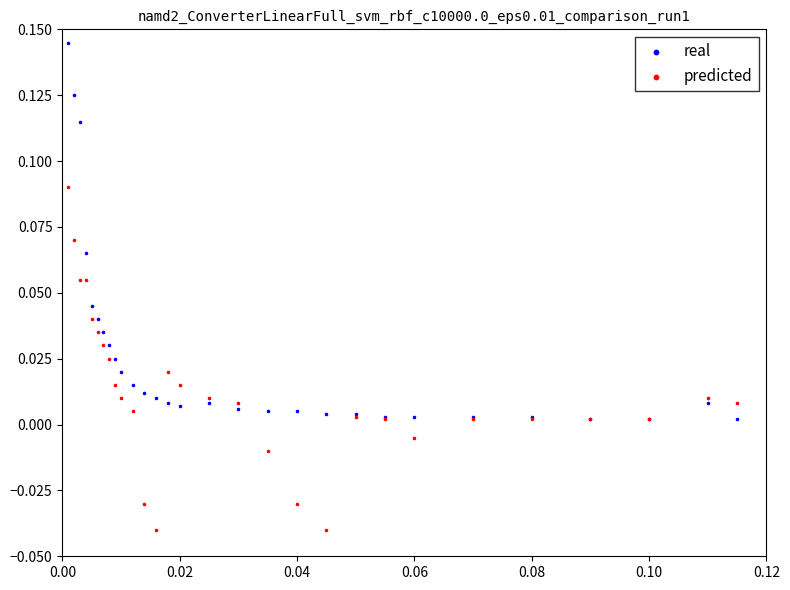

What are all the series names shown in the legend?

real, predicted